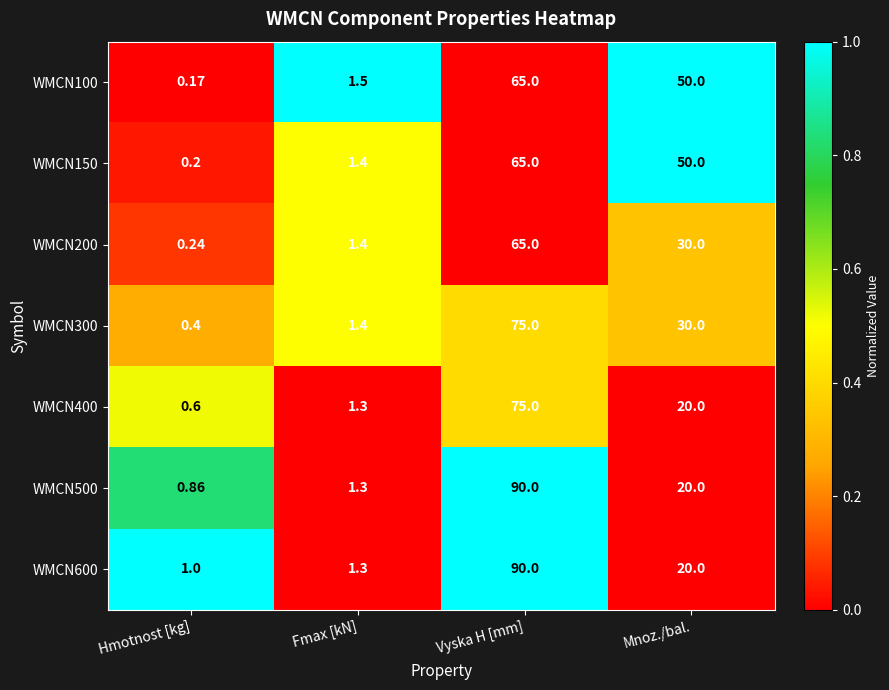

At which category is the sum across all series the highest?

Vyska H [mm]